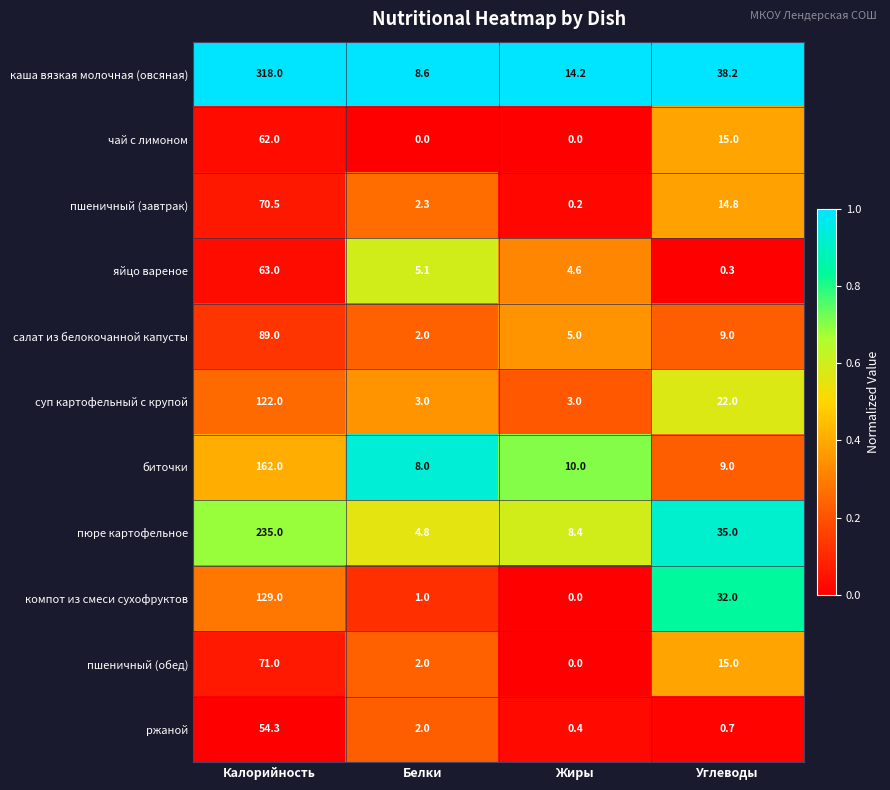

Which category has the lowest value in the каша вязкая молочная (овсяная) series?

Белки